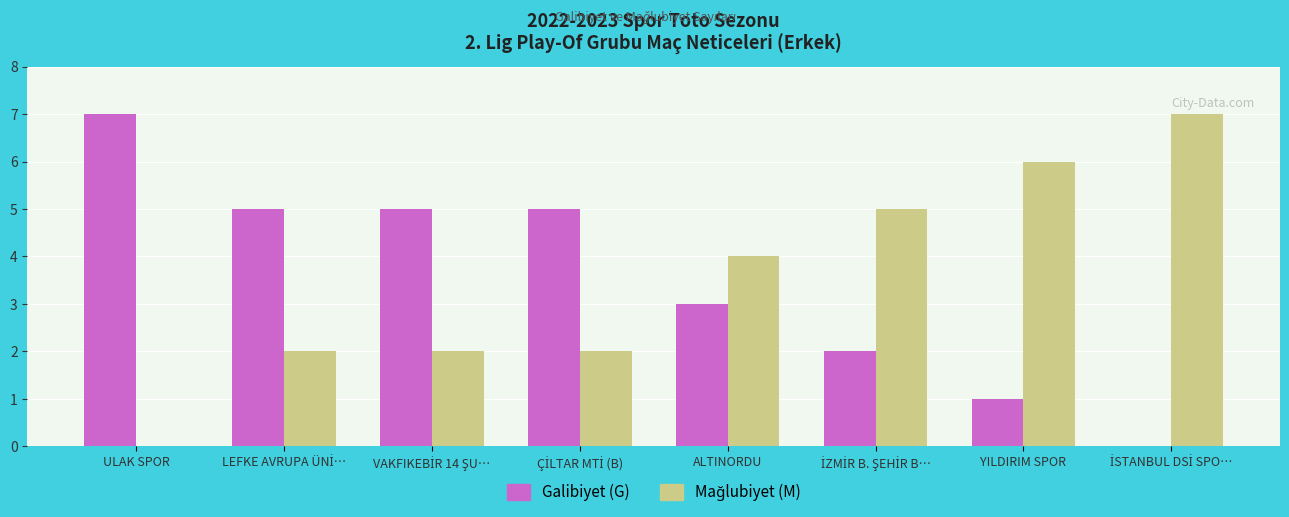

How many data points does each series have?

8